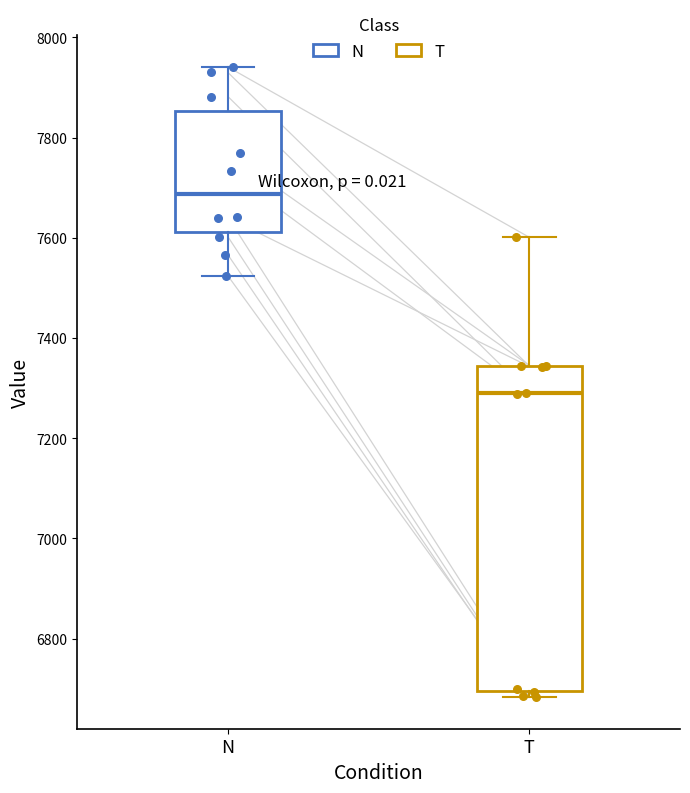

Which box has the lowest median line?

T